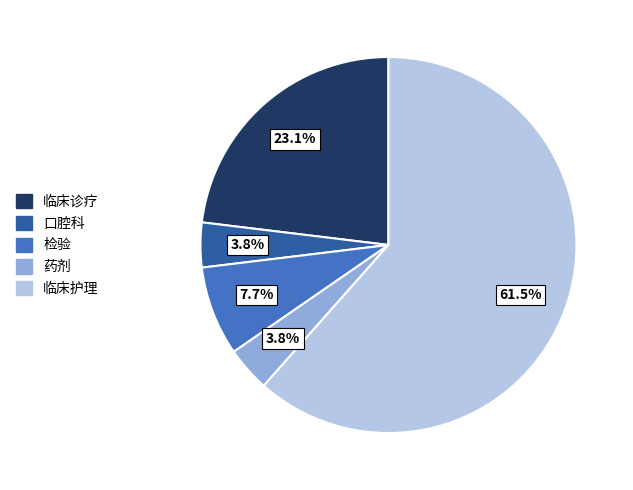

To the nearest percent, what is the average slice percentage?

20%